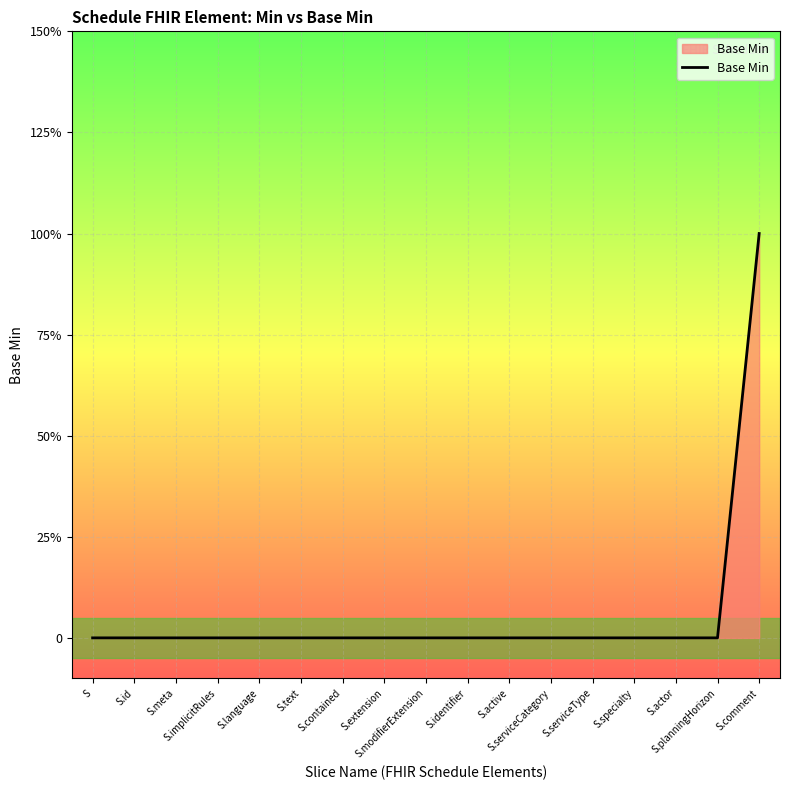

Does the chart have visible grid lines?

Yes